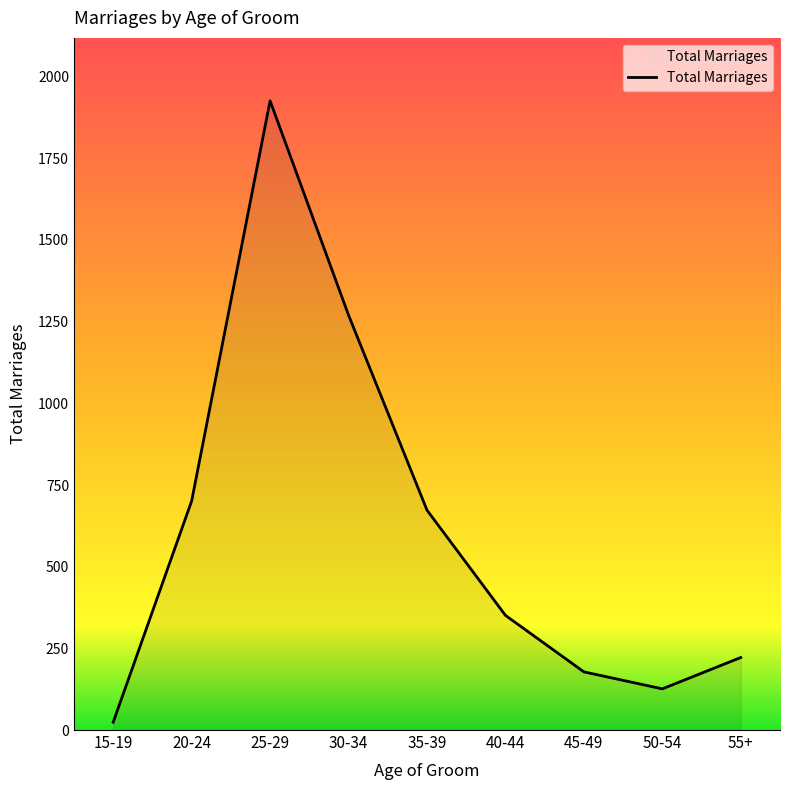

What position from the right is 45-49?

3